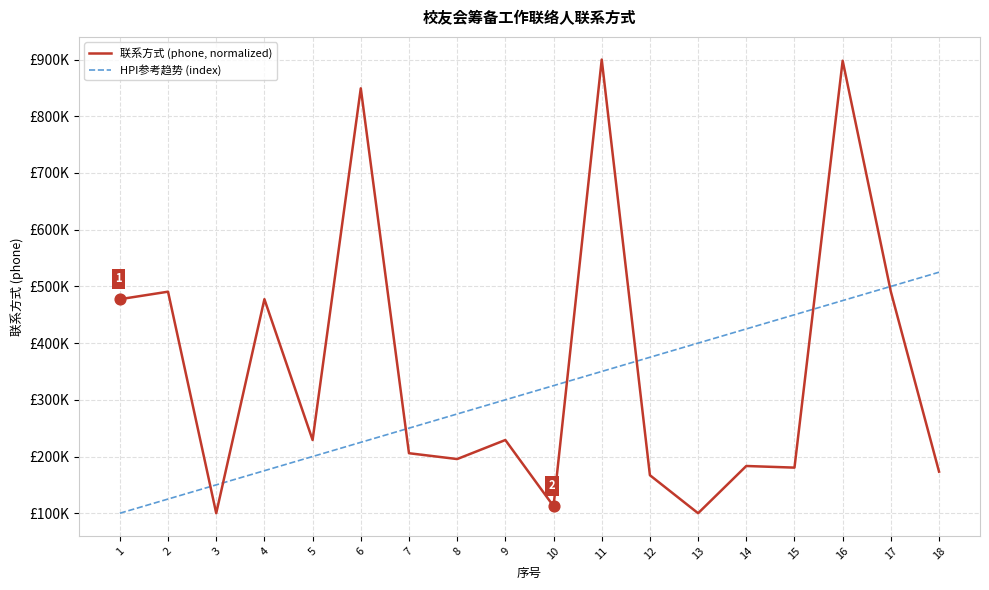

What are all the series names shown in the legend?

联系方式 (phone, normalized), HPI参考趋势 (index)